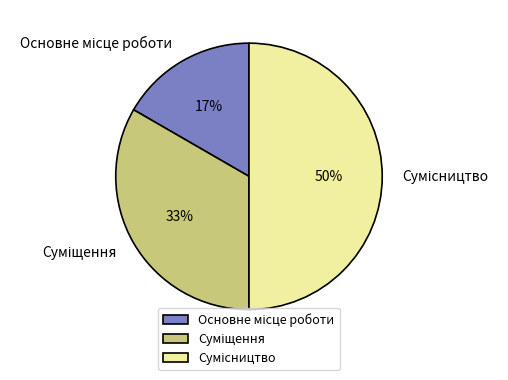

To the nearest percent, what is the average slice percentage?

33%